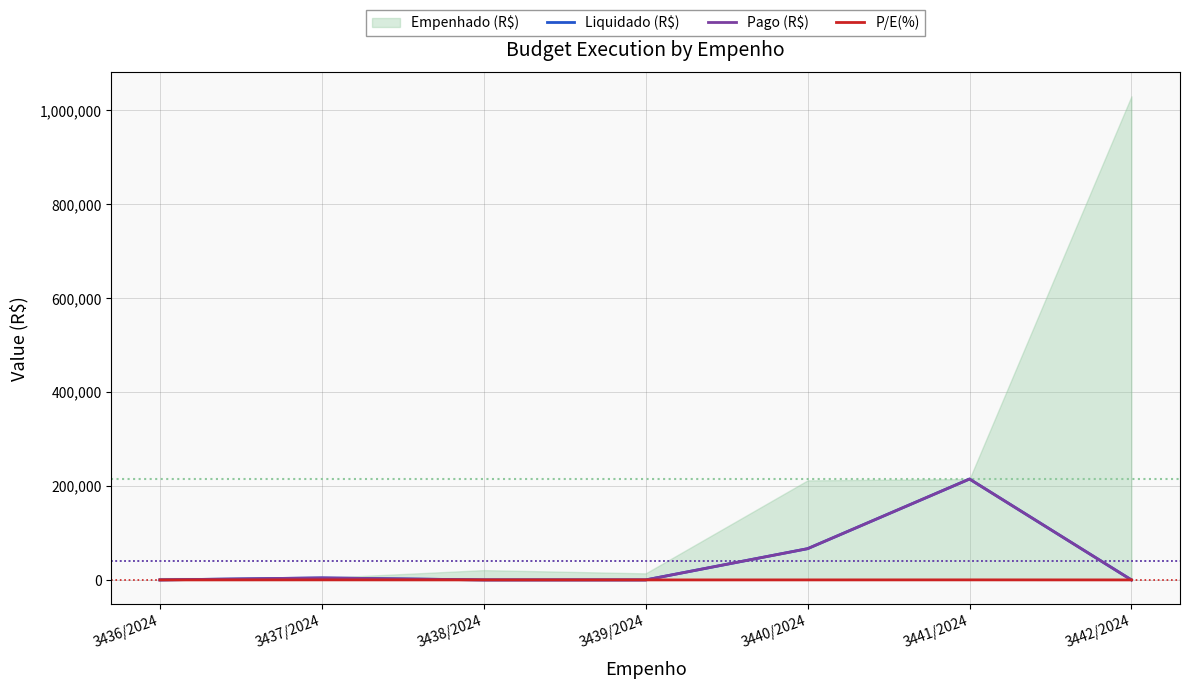

Which has a higher value, 3438/2024 or 3442/2024?

3438/2024